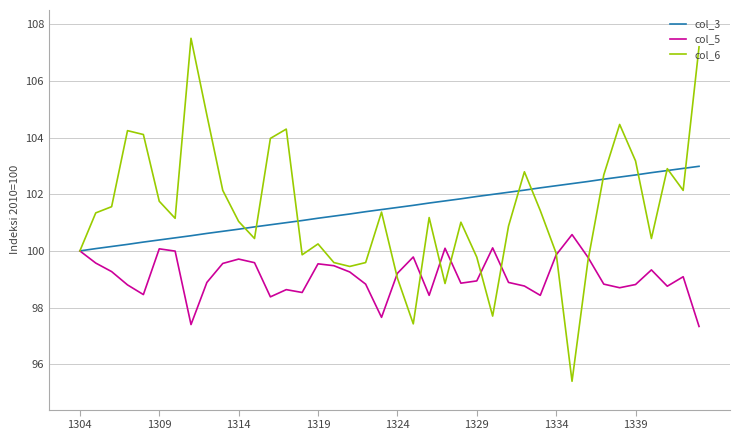

Which series has the largest range (max minus min)?

col_6